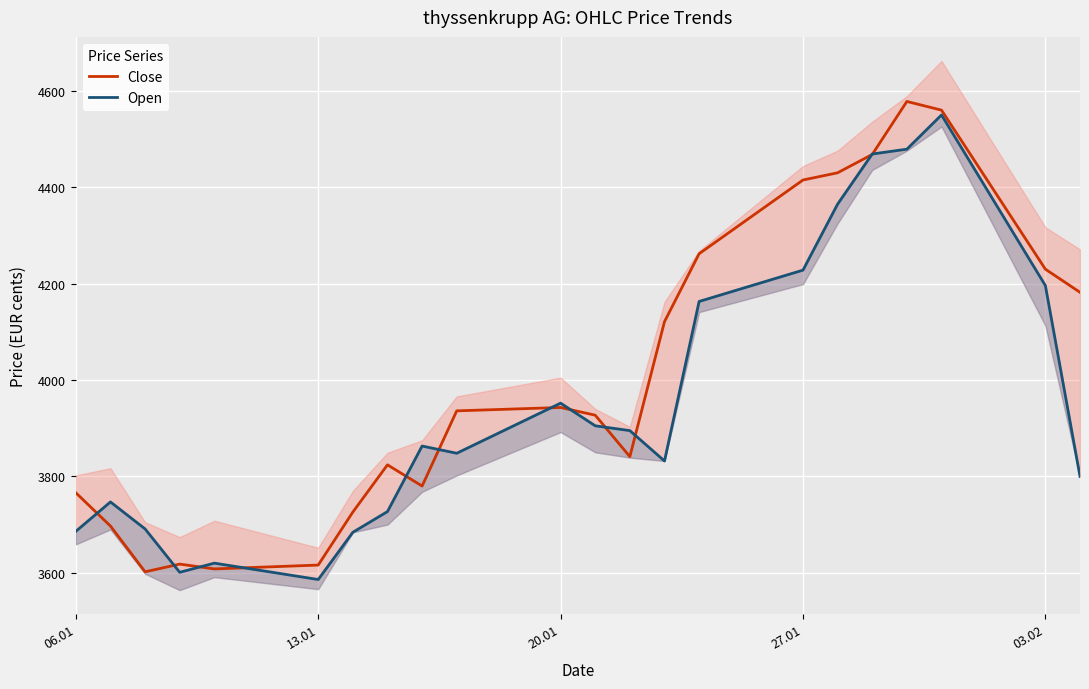

Which series has the largest range (max minus min)?

Close